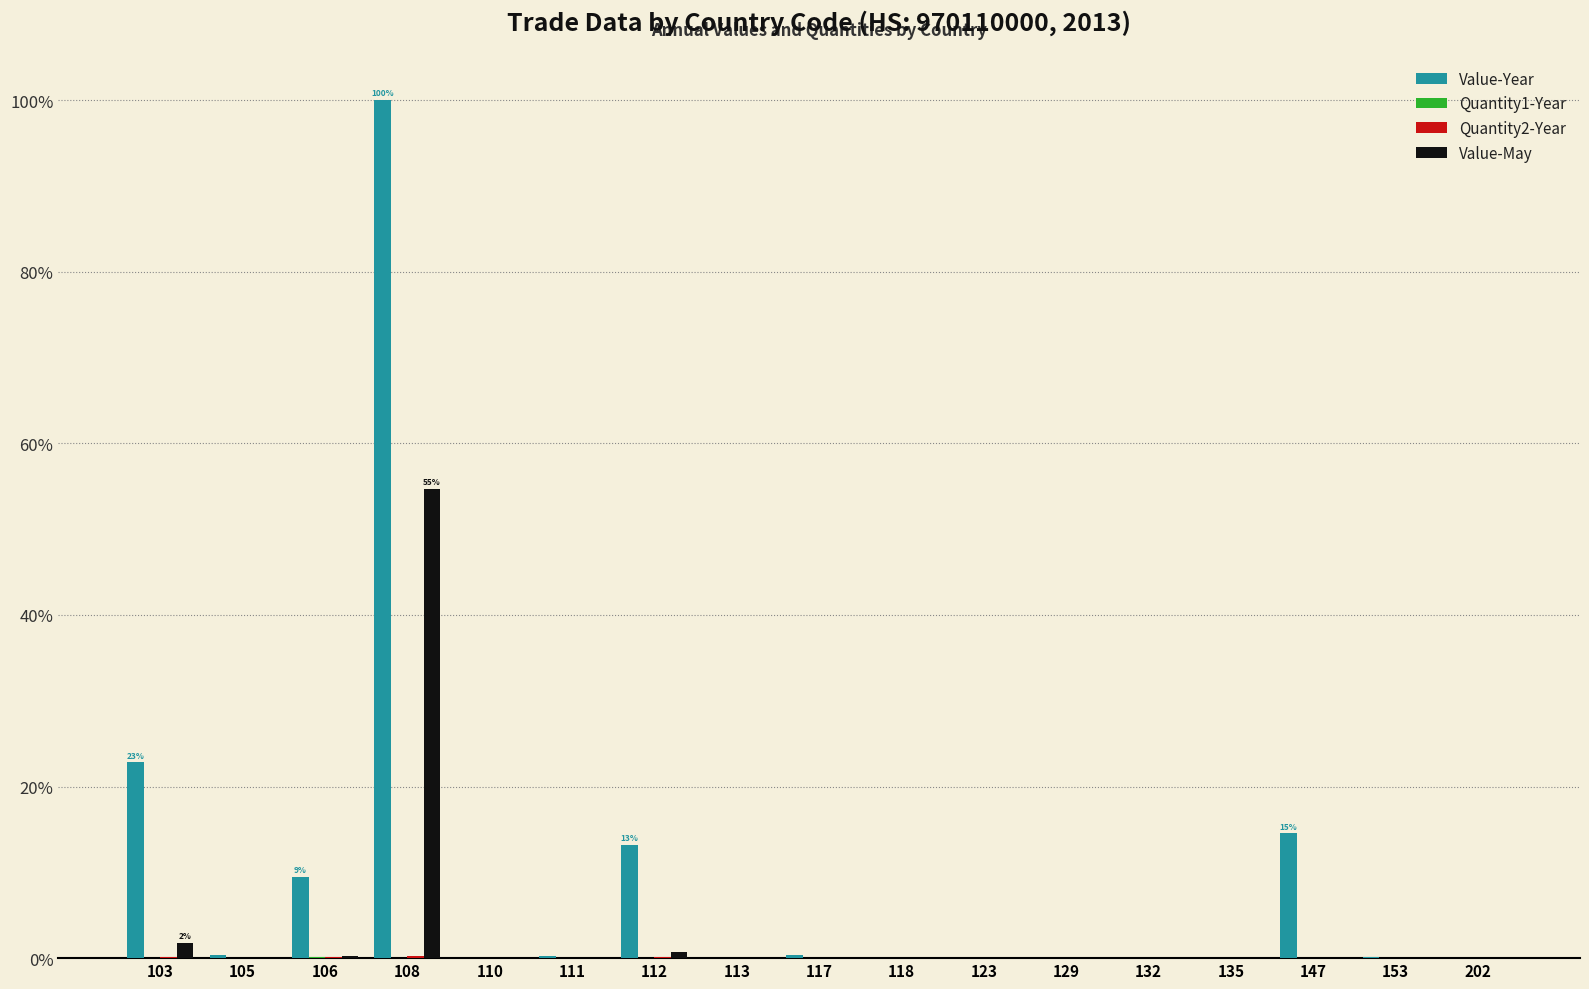

At which label is Value-Year closest to 50?

103